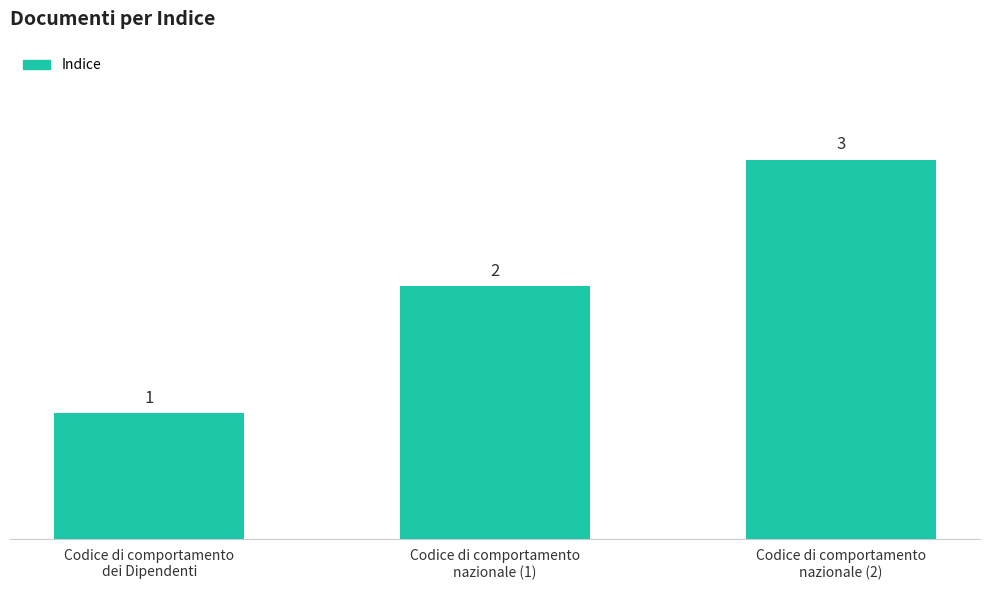

Reading left to right, what are all the values shown in this chart?

Codice di comportamento
dei Dipendenti=1	Codice di comportamento
nazionale (1)=2	Codice di comportamento
nazionale (2)=3